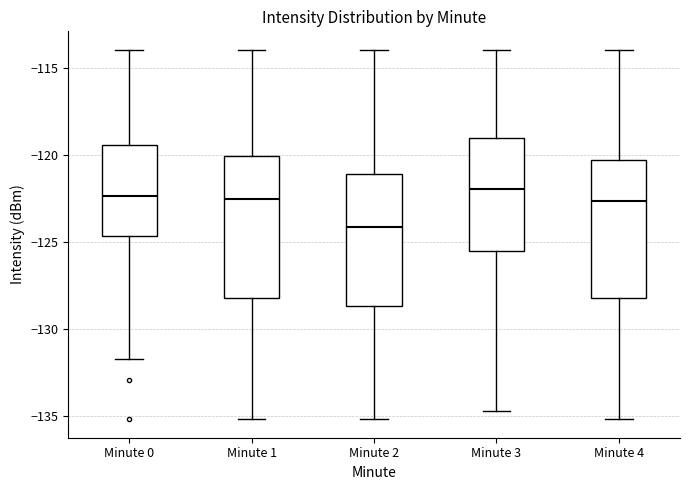

Reading left to right, transcribe this box plot: for each box, give where its median line is, the range the box spans, and where its two whiskers end, as read against the y-axis. The values are not printed on the chart, so give them approximately, as read against the axis.

Minute 0: median -122.5, box -124.5 to -119.5, whiskers -131.5 to -114.0
Minute 1: median -122.5, box -128.5 to -120.0, whiskers -135.0 to -114.0
Minute 2: median -124.0, box -128.5 to -121.0, whiskers -135.0 to -114.0
Minute 3: median -122.0, box -125.5 to -119.0, whiskers -134.5 to -114.0
Minute 4: median -122.5, box -128.5 to -120.5, whiskers -135.0 to -114.0